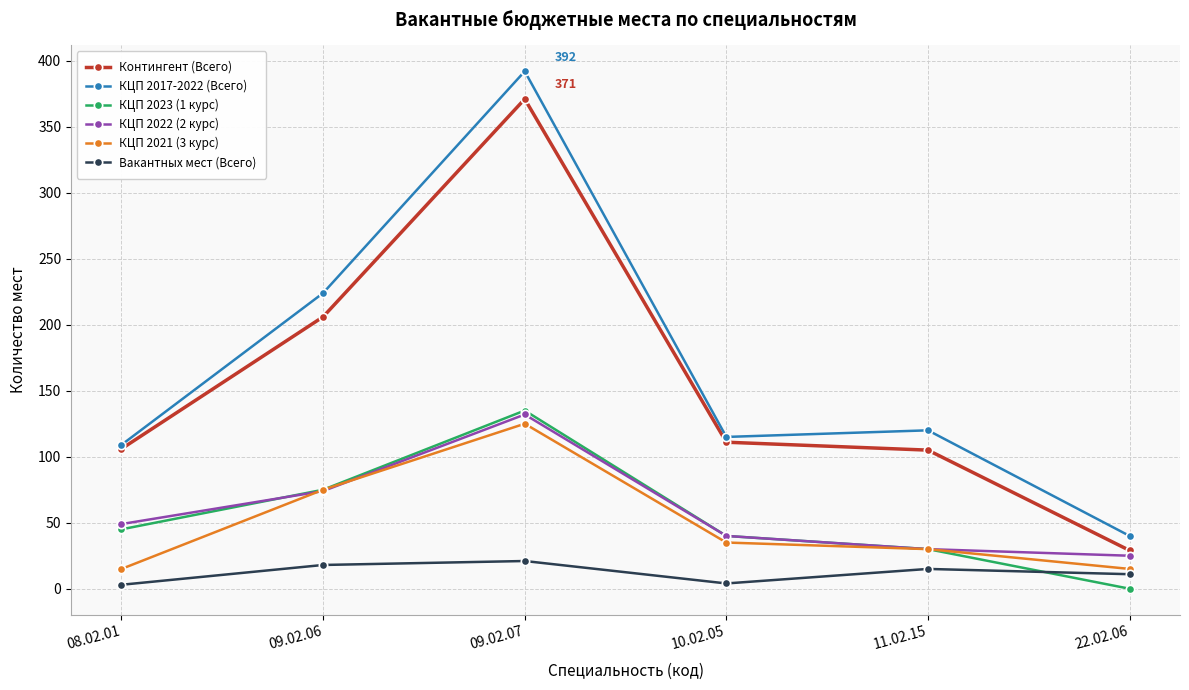

Which category has the highest value across all series?

09.02.07